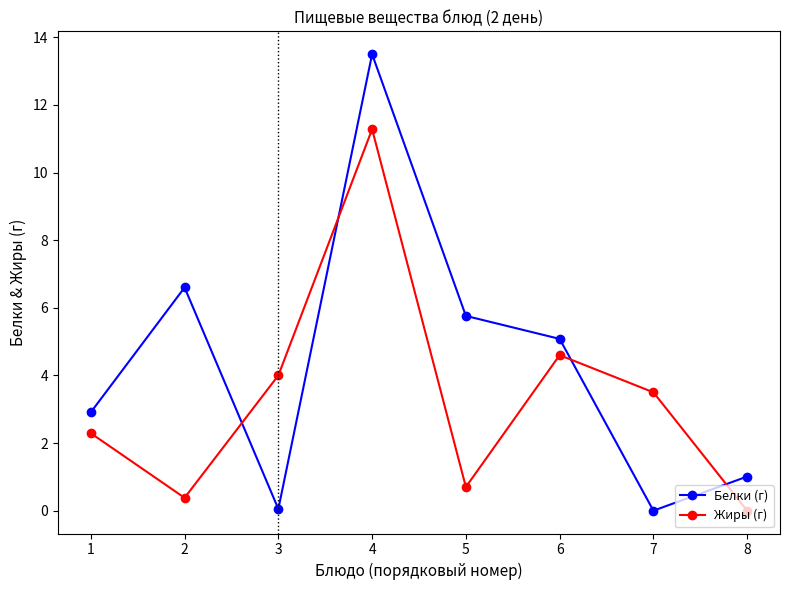

True or false: Жиры (г) has a value of 6.4 at 8.

False